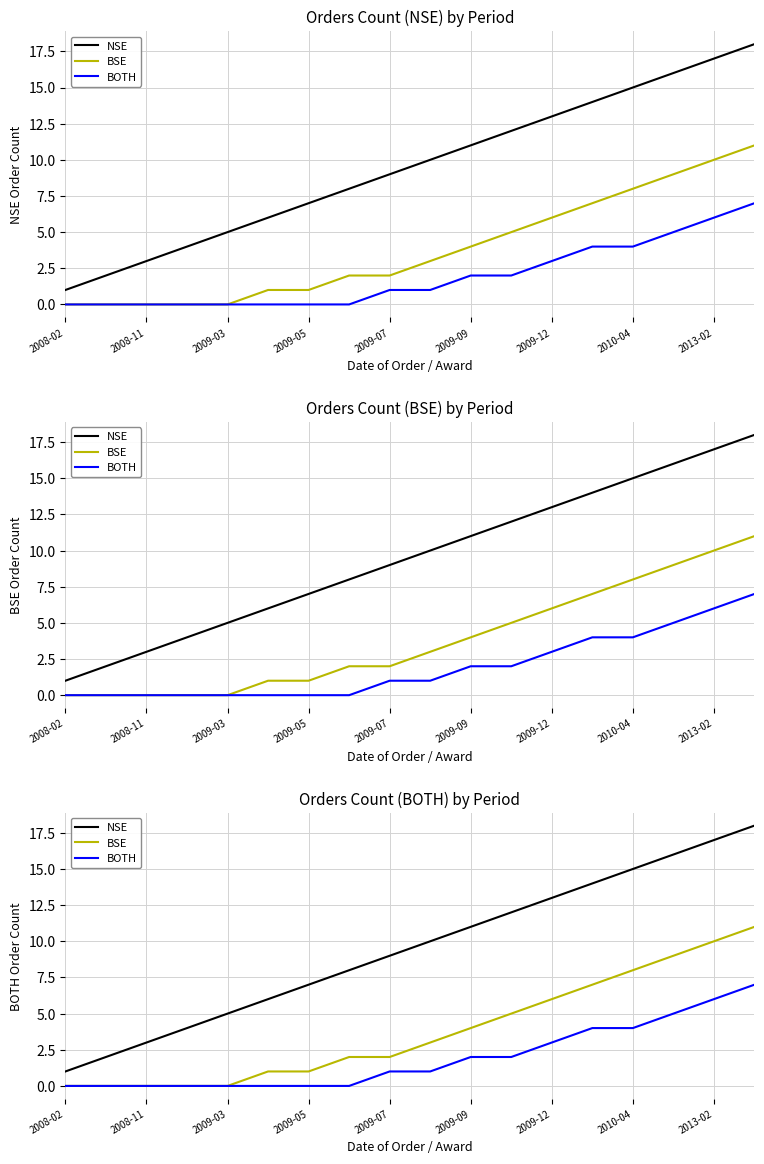

Count the number of categories in the chart.

18